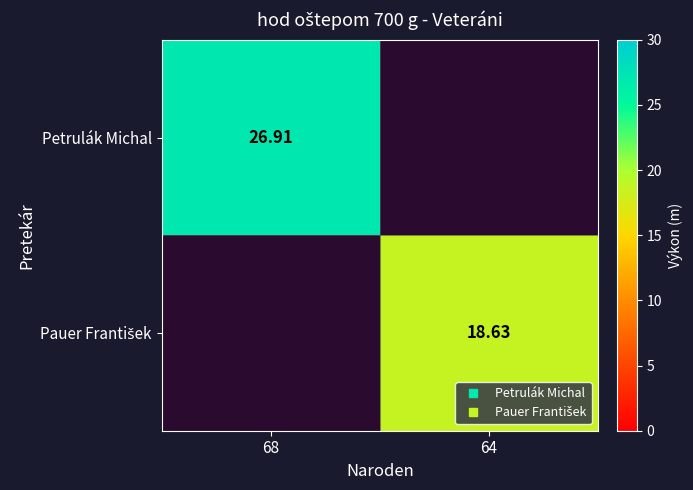

The value of Pauer František at 64 is 18.6. True or false?

True